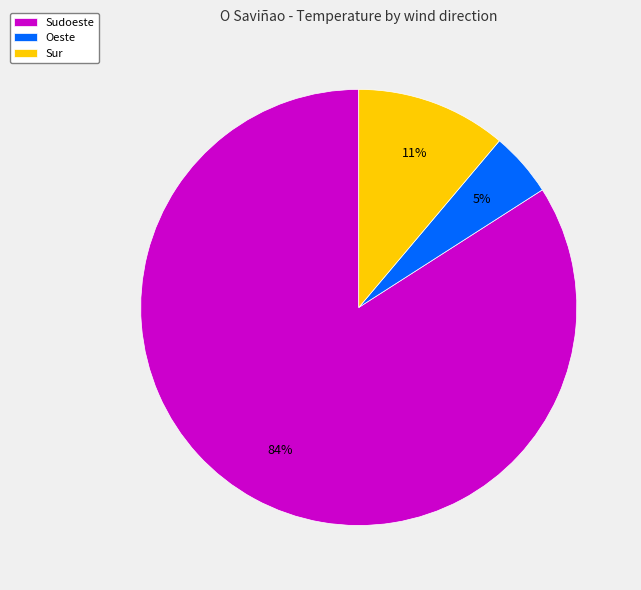

To the nearest percent, what percentage of the pie is Oeste?

5%